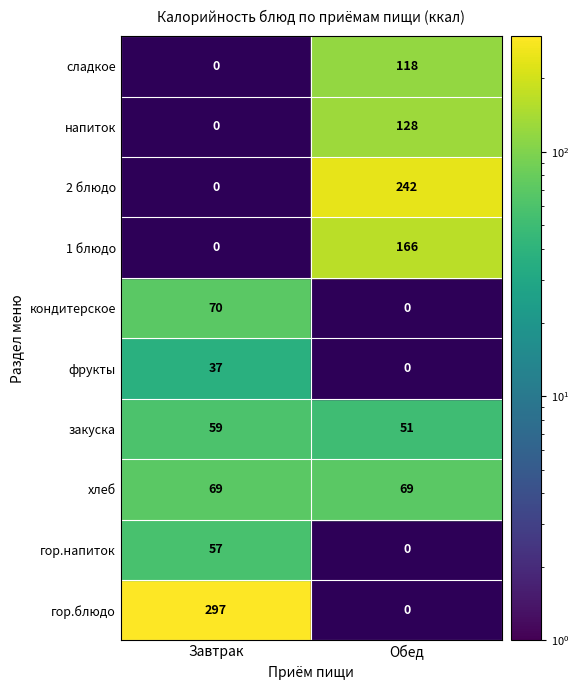

Reading left to right, transcribe all the data shown in this chart.

Завтрак: гор.блюдо=297.4	гор.напиток=57.0	хлеб=69.3	закуска=59.0	фрукты=37.0	кондитерское=69.6	1 блюдо=0.0	2 блюдо=0.0	напиток=0.0	сладкое=0.0
Обед: гор.блюдо=0.0	гор.напиток=0.0	хлеб=69.3	закуска=51.0	фрукты=0.0	кондитерское=0.0	1 блюдо=165.5	2 блюдо=242.2	напиток=128.0	сладкое=117.8